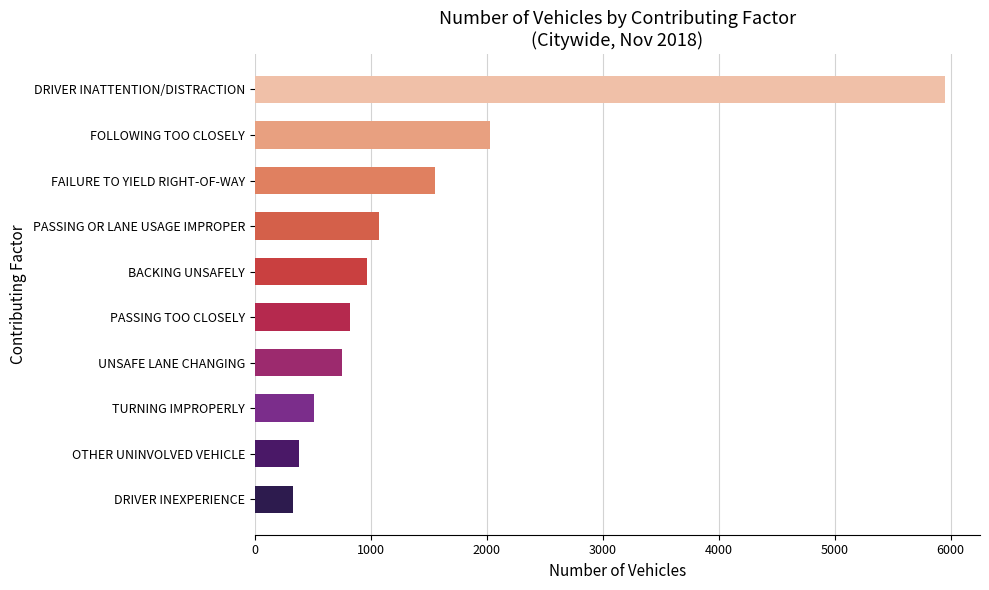

What is the sum of the values at PASSING OR LANE USAGE IMPROPER and BACKING UNSAFELY?

2037